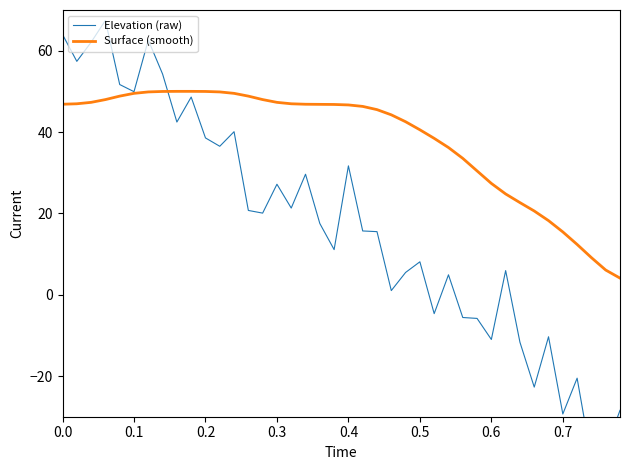

What is the difference between the maximum and minimum values in the Surface (smooth) series?

45.9